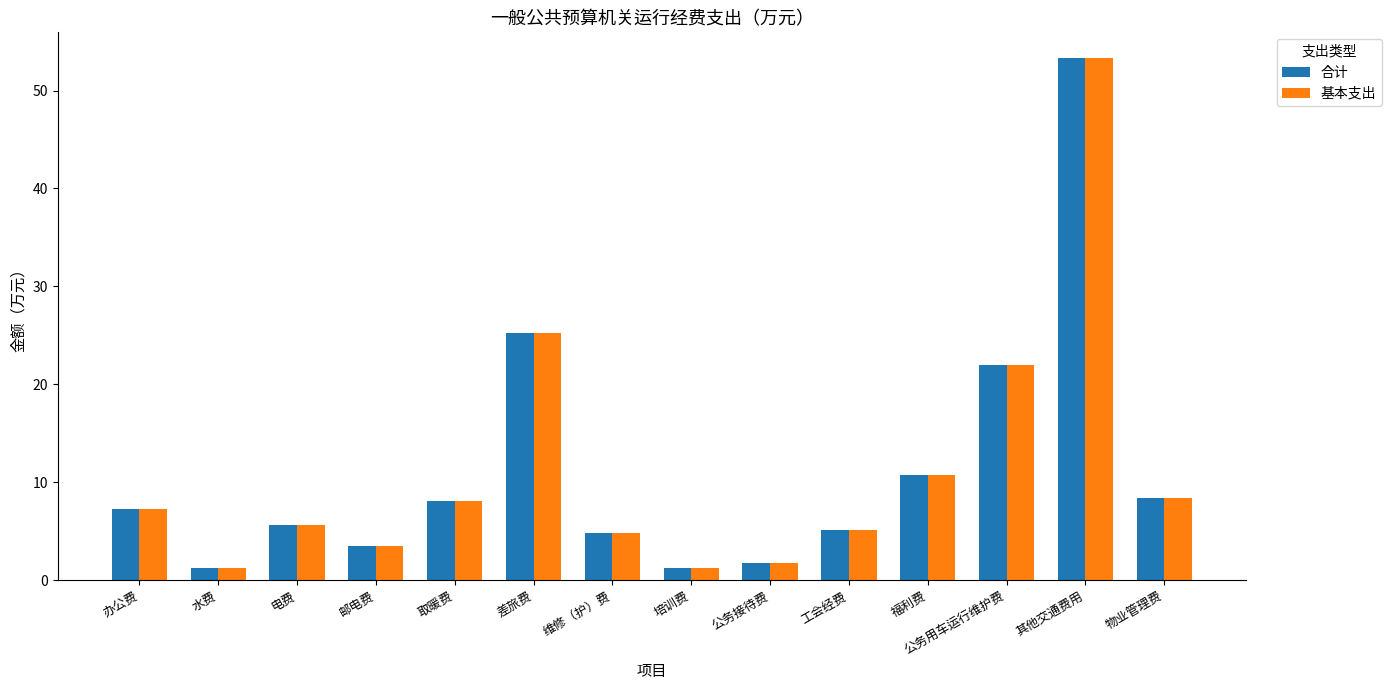

At how many categories does at least one series exceed 10?

4